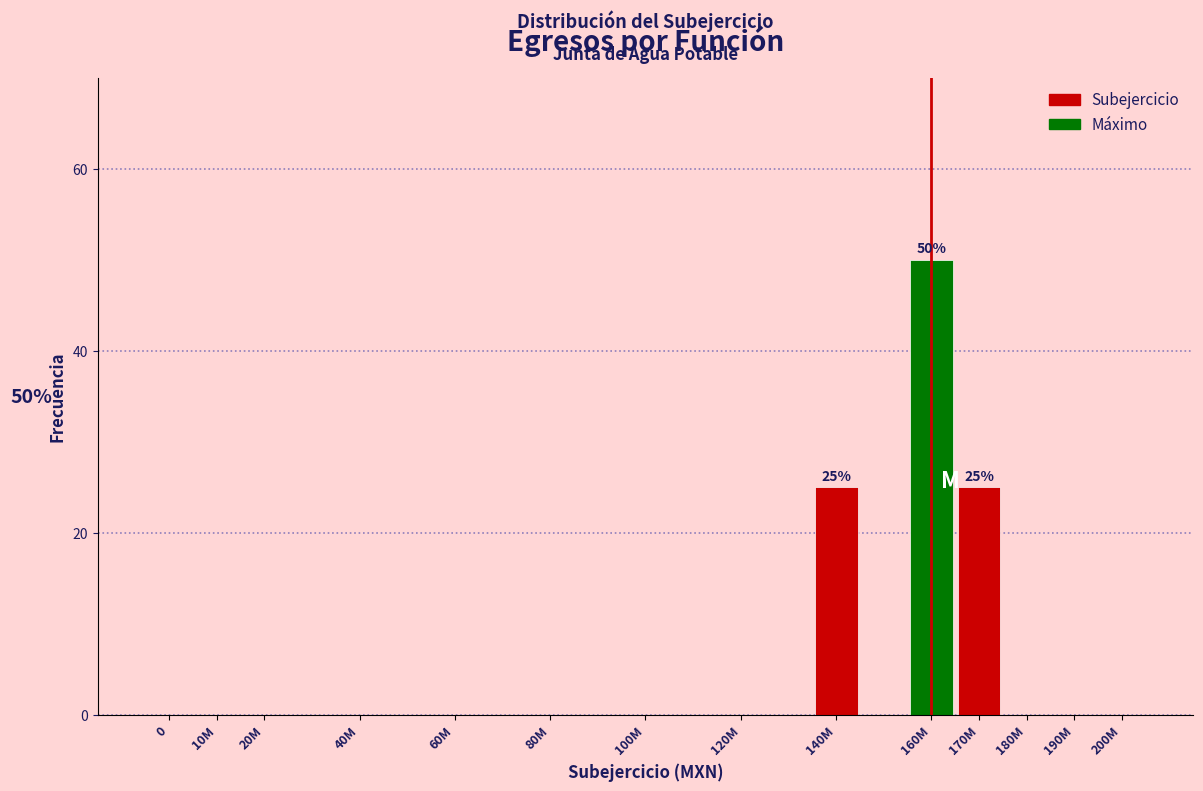

Reading right to left, what are all the values shown in this chart?

200M=0	190M=0	180M=0	170M=25	160M=50	140M=25	120M=0	100M=0	80M=0	60M=0	40M=0	20M=0	10M=0	0=0